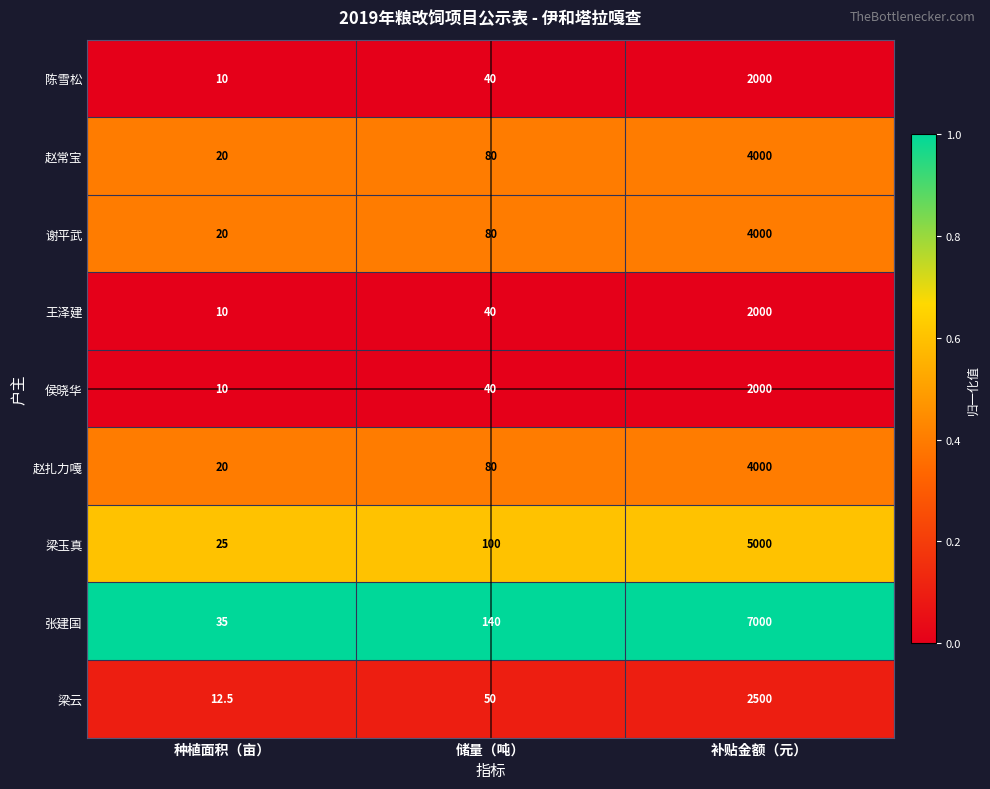

Reading left to right, list all the values displayed in this chart.

陈雪松: 10.0	40.0	2000.0
赵常宝: 20.0	80.0	4000.0
谢平武: 20.0	80.0	4000.0
王泽建: 10.0	40.0	2000.0
侯晓华: 10.0	40.0	2000.0
赵扎力嘎: 20.0	80.0	4000.0
梁玉真: 25.0	100.0	5000.0
张建国: 35.0	140.0	7000.0
梁云: 12.5	50.0	2500.0